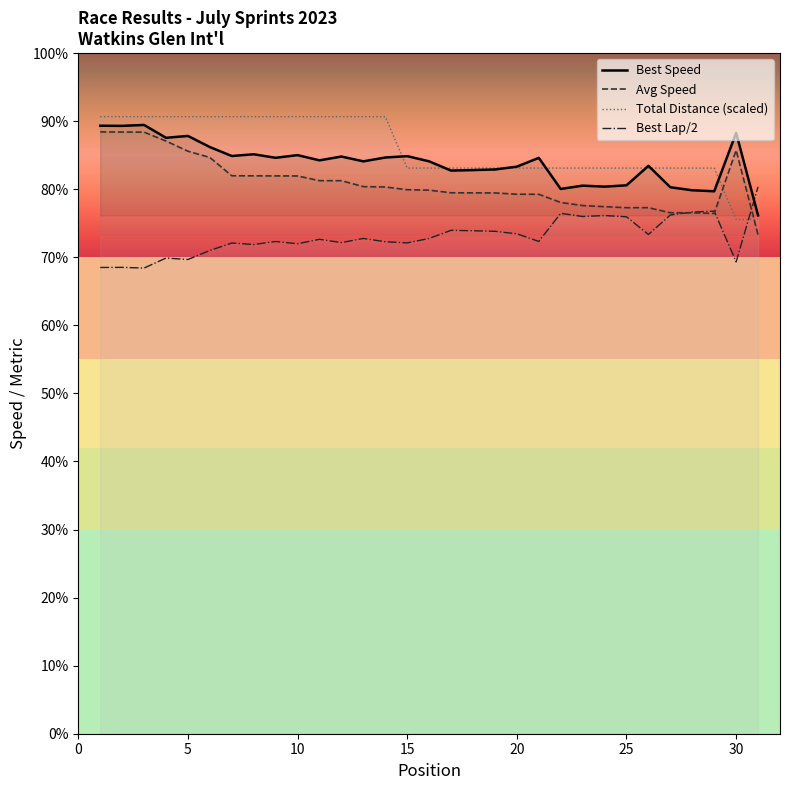

Is it true that Best Lap/2 equals 31.3 at 15?

False